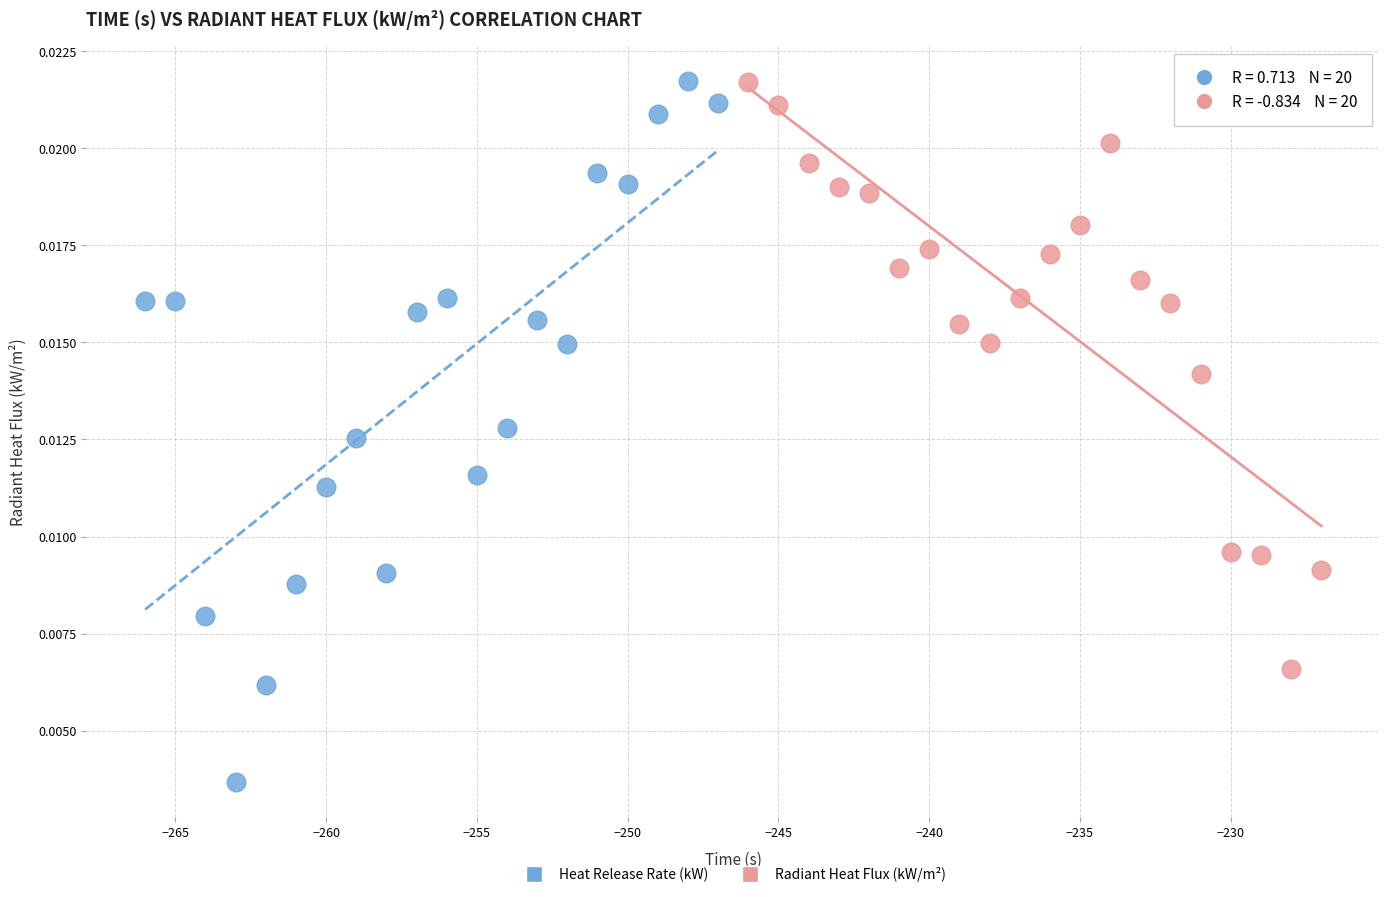

Which series reaches the minimum Y coordinate?

Heat Release Rate (kW)